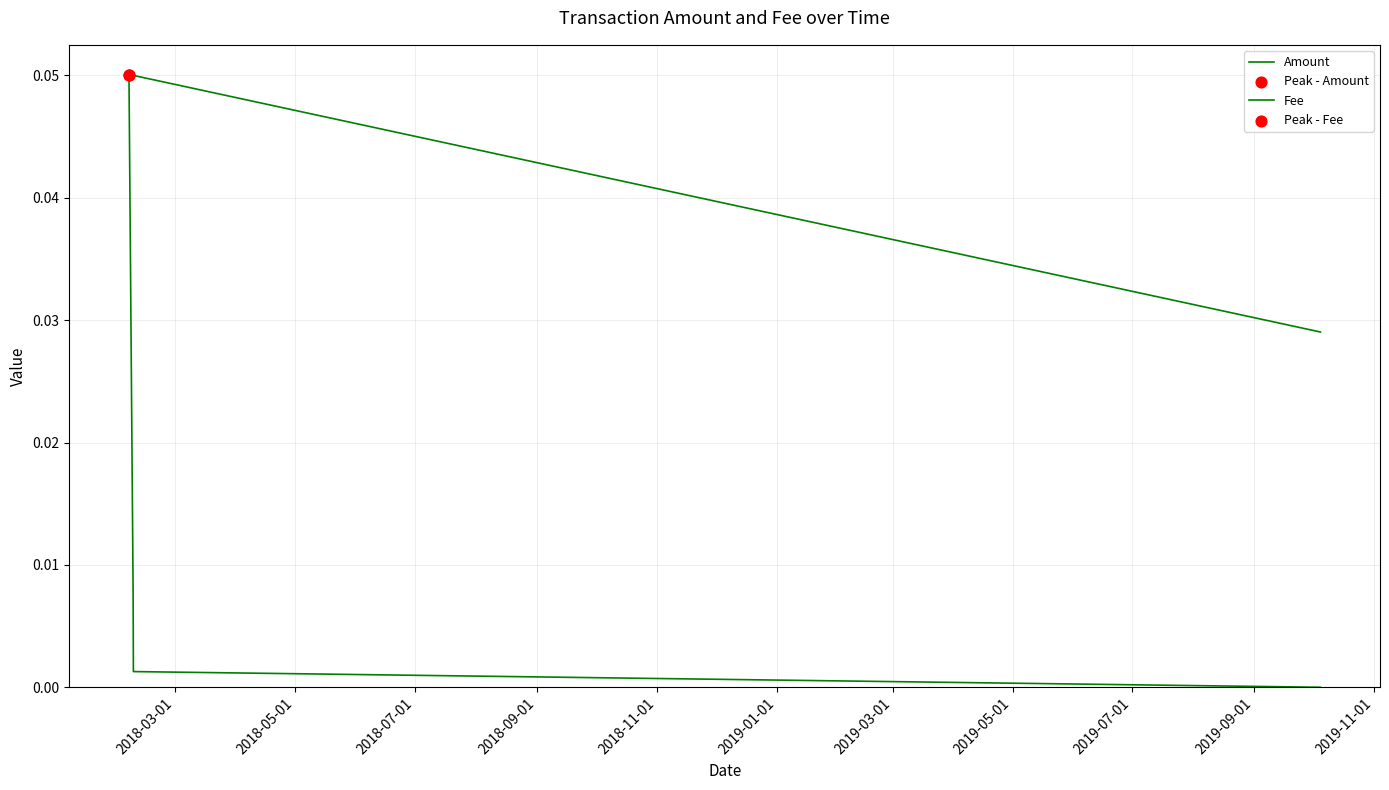

How many lines are shown in the chart?

2